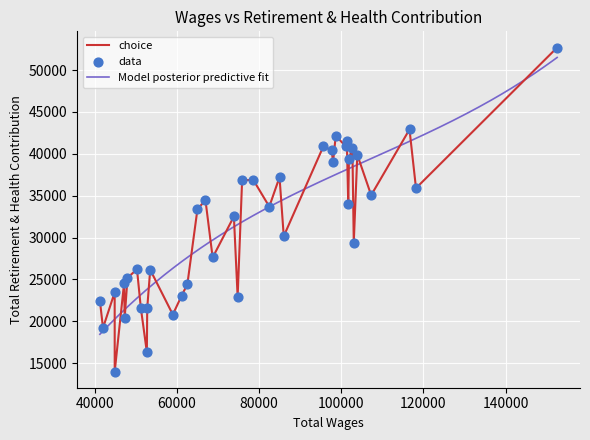

What is the lowest value of the choice series?

13999